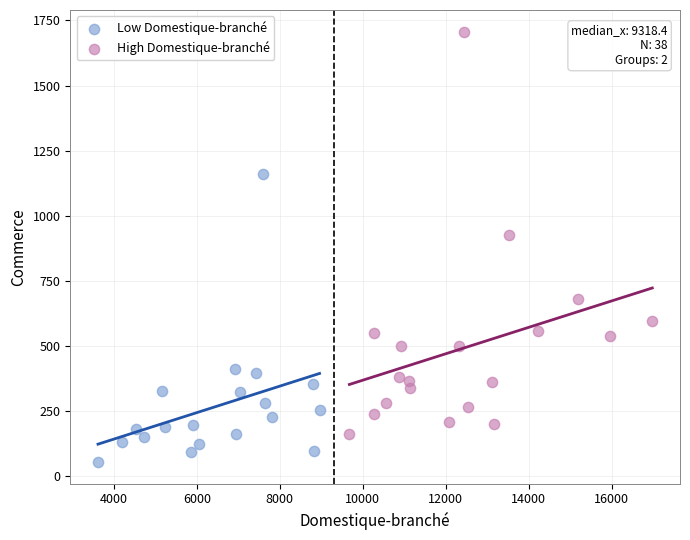

Which series has the widest spread of Y values?

High Domestique-branché